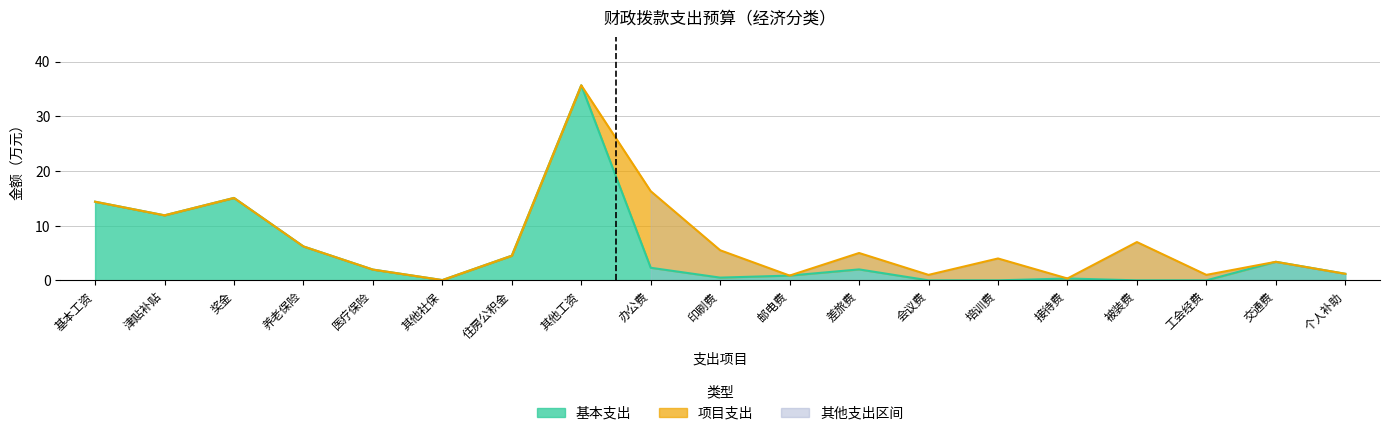

How many values exceed 4?

10